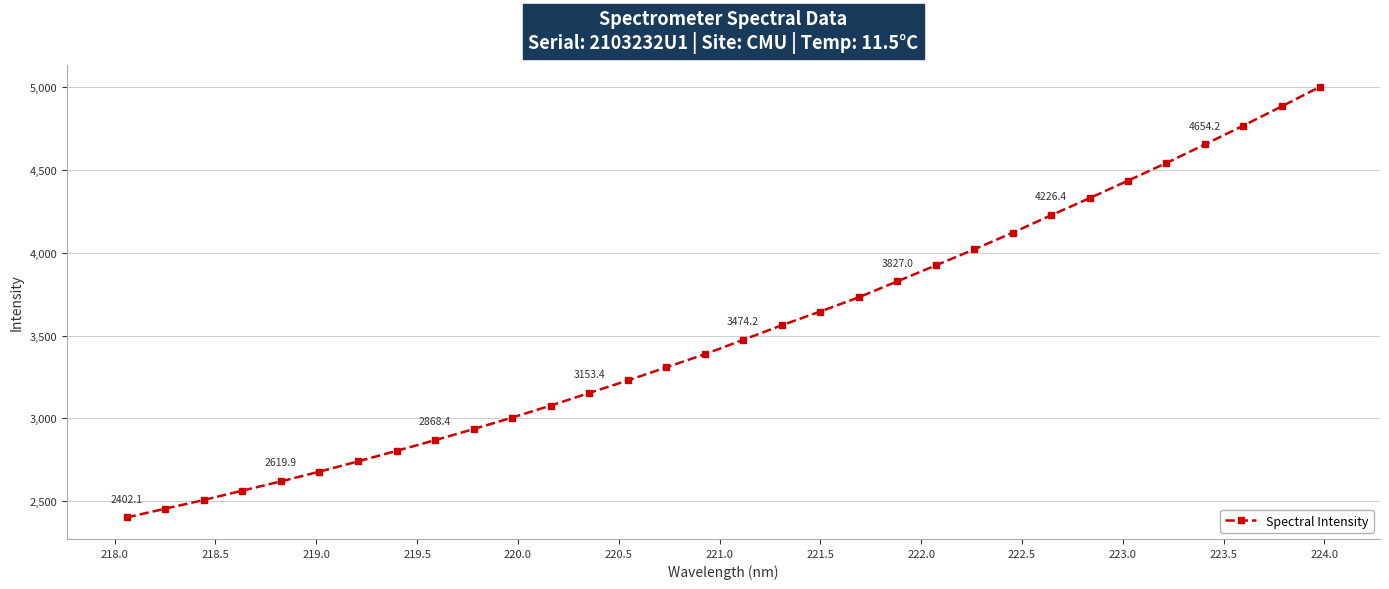

What is the maximum value shown in the chart?

5003.2